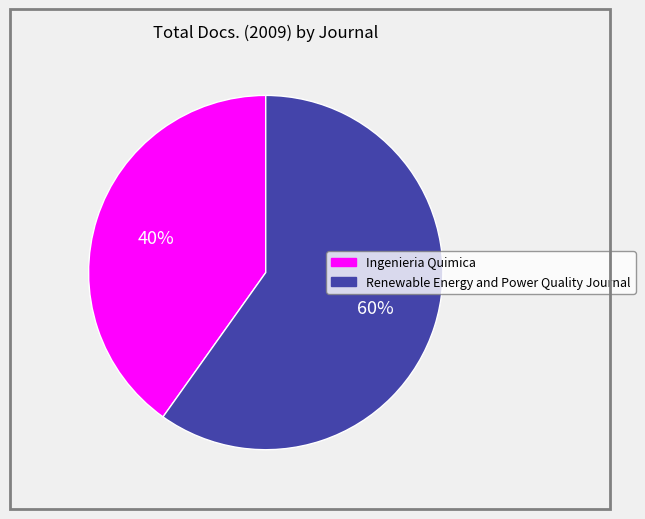

Which slice is the smallest?

Ingenieria Quimica